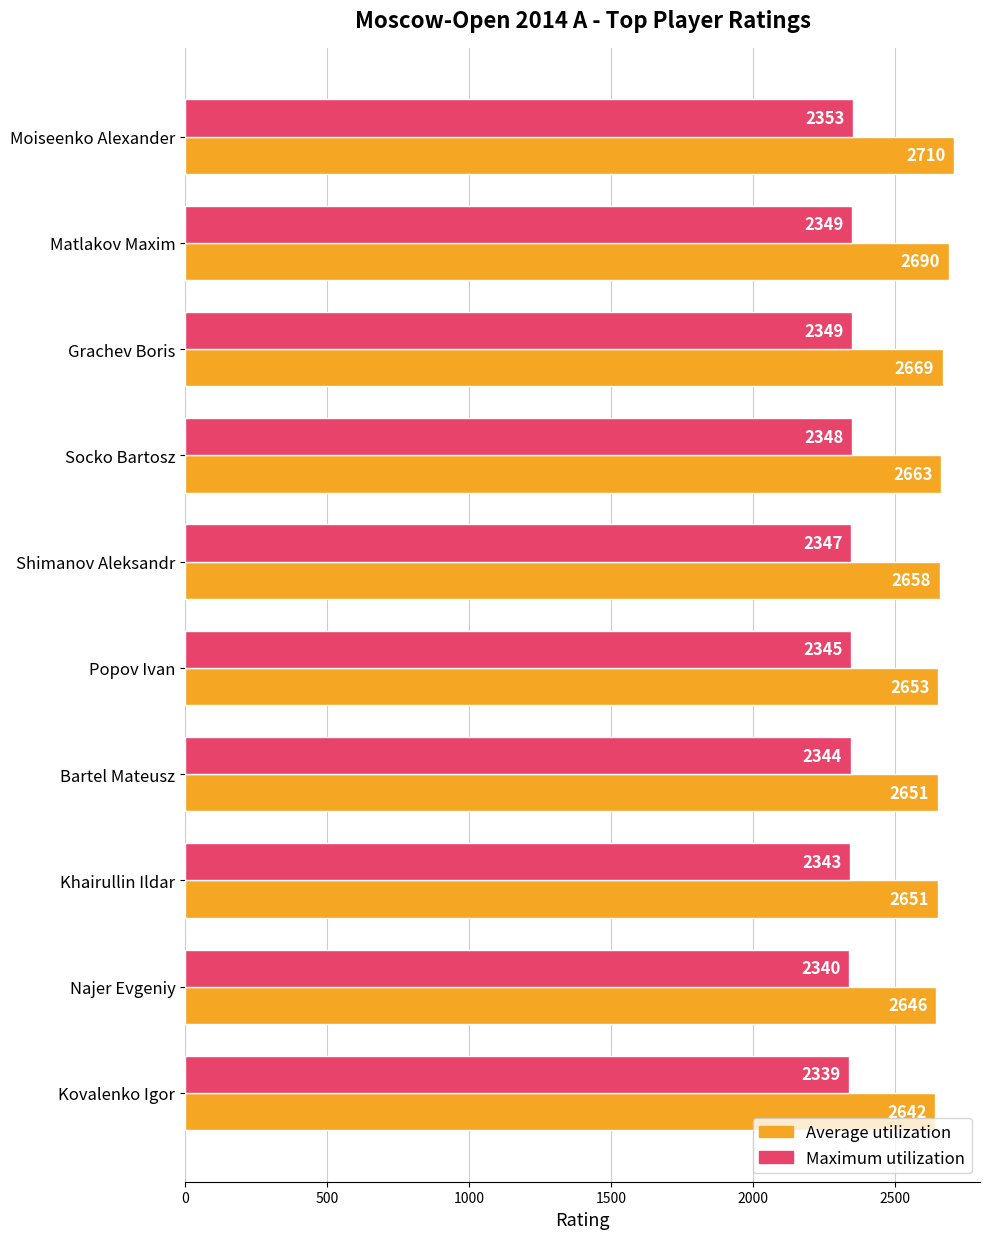

The Average utilization series shows 4530 at Popov Ivan. True or false?

False